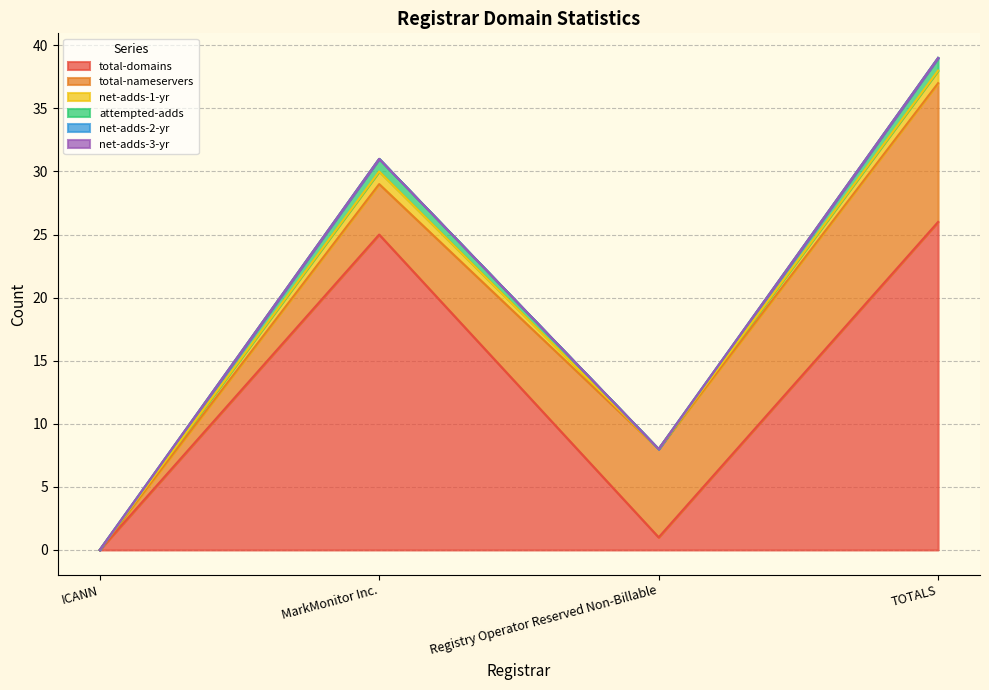

At which category is the sum across all series the highest?

TOTALS